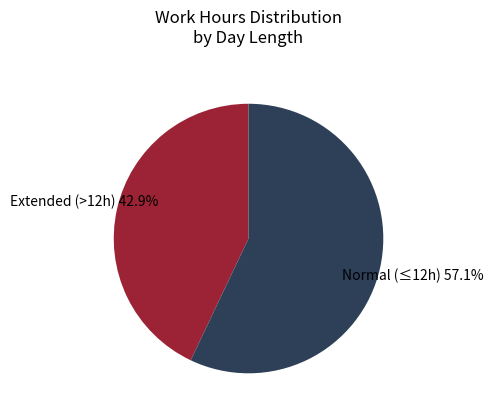

Which slice is the smallest?

Extended (>12h)